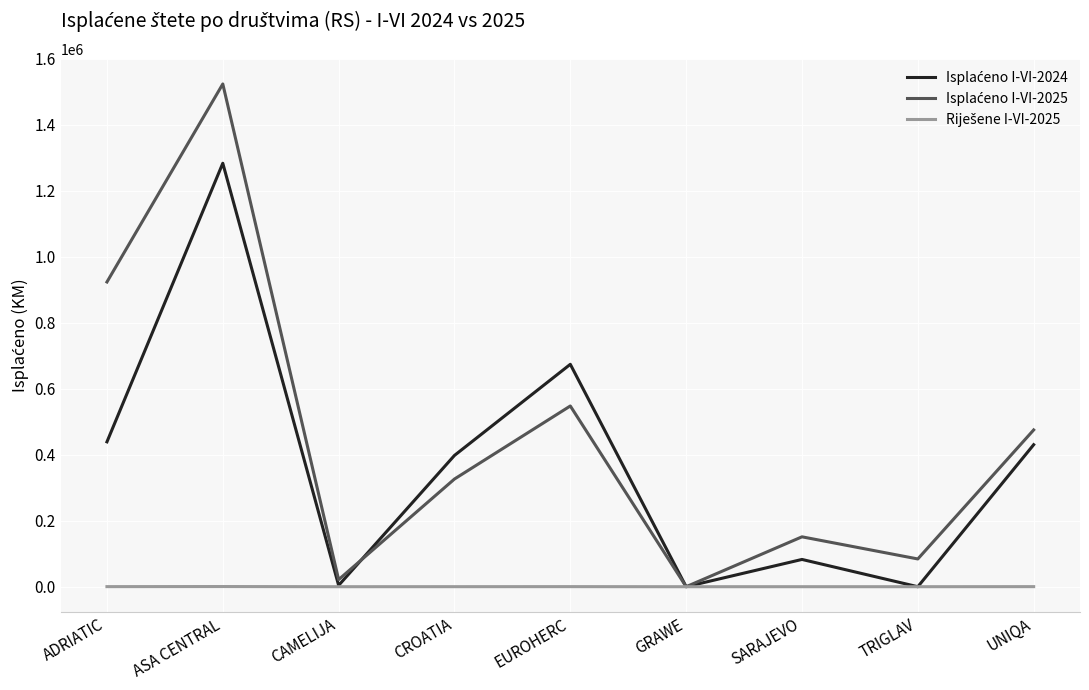

Which category has the highest value across all series?

ASA CENTRAL